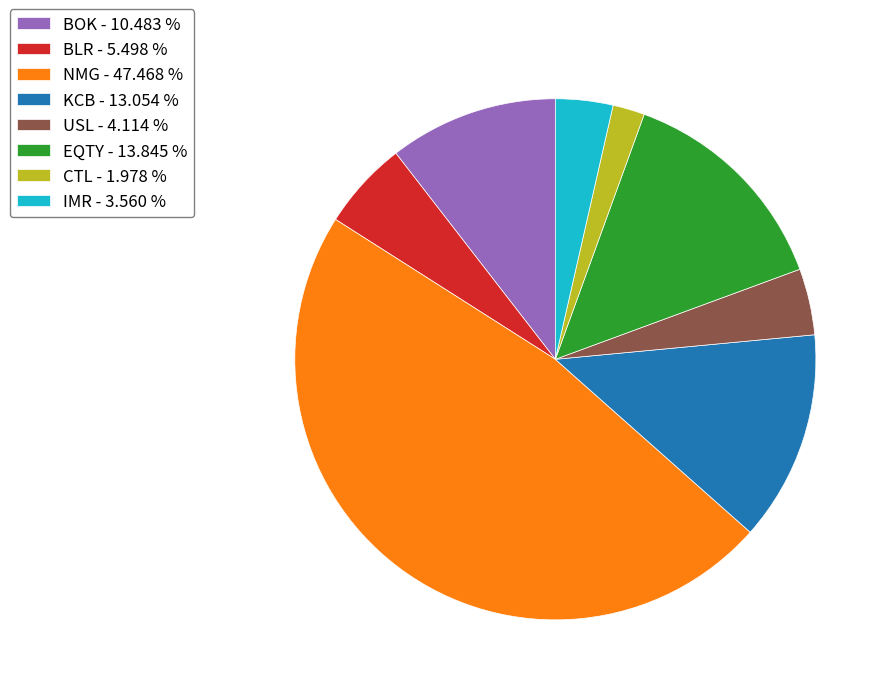

Which has a higher value, EQTY or USL?

EQTY